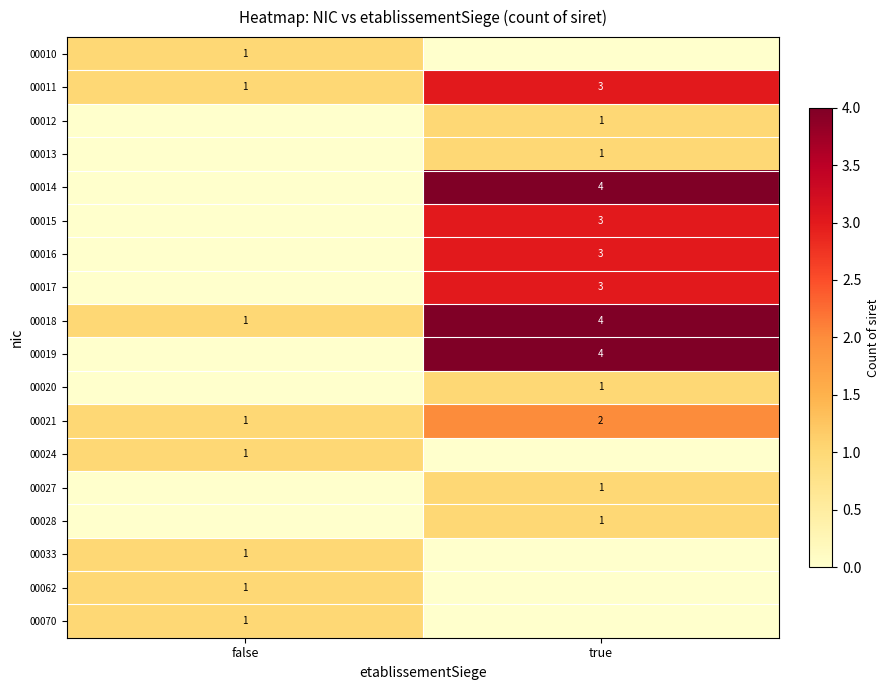

True or false: 00015 has a value of 3 at true.

True